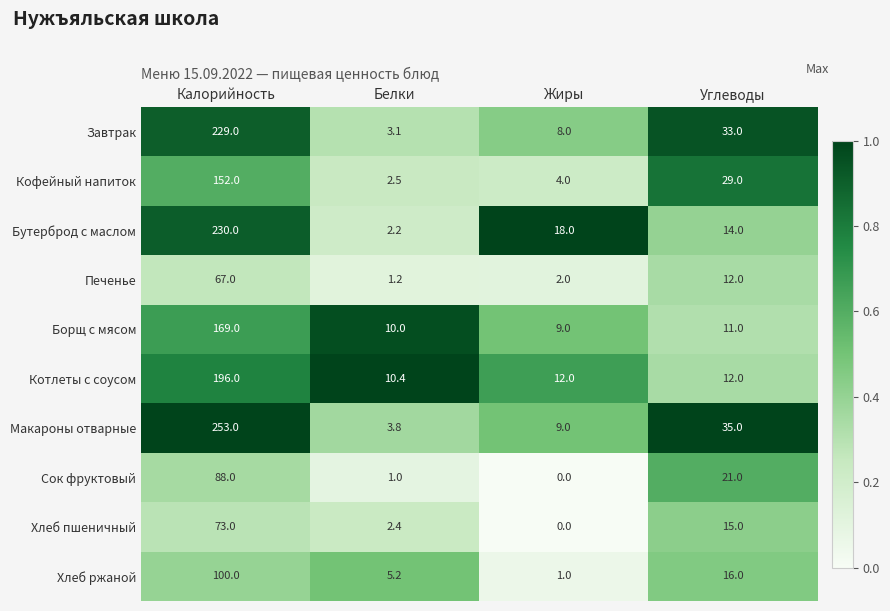

At which label does Макароны отварные reach its minimum?

Белки